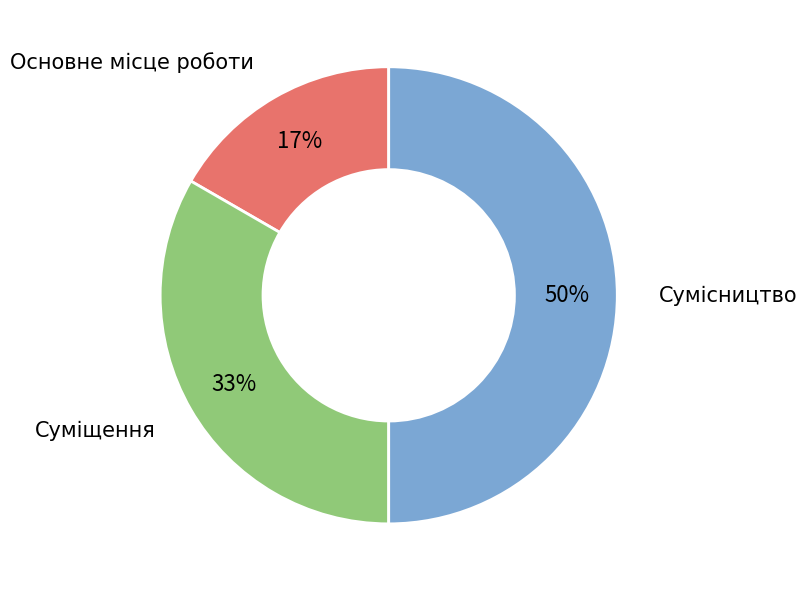

The Суміщення slice represents 33% of the pie. True or false?

True